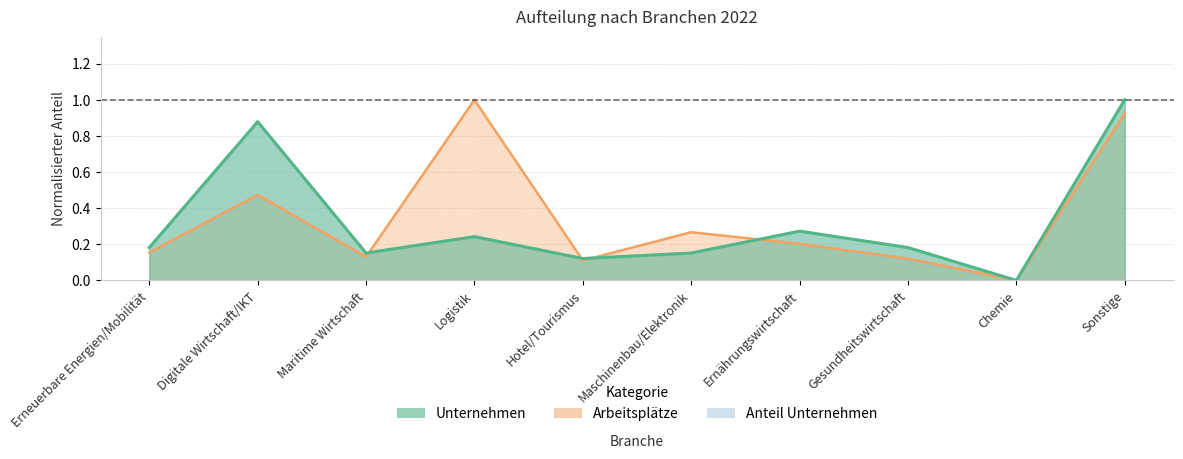

How many values in the Arbeitsplätze series exceed 0?

9